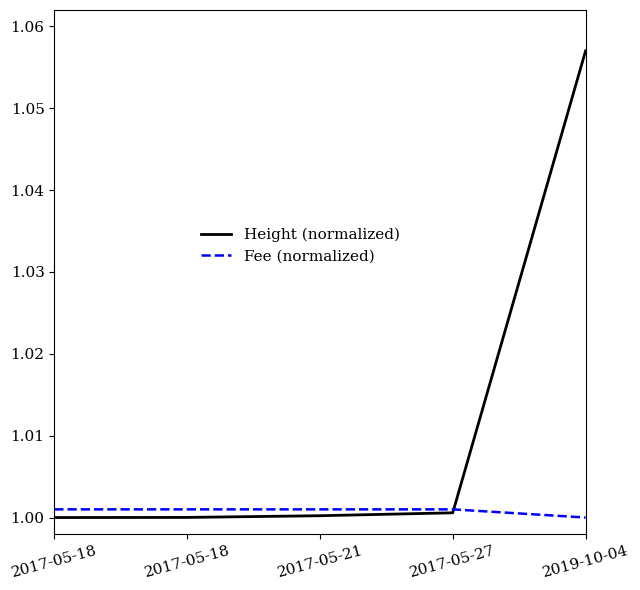

How many lines are shown in the chart?

2